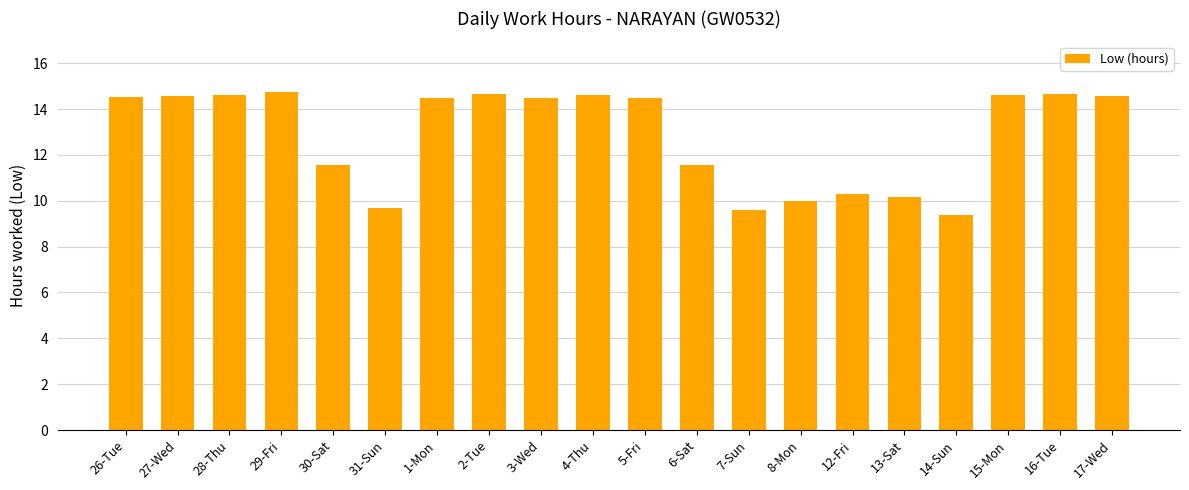

The chart shows a value of 9.6 at 7-Sun. True or false?

True